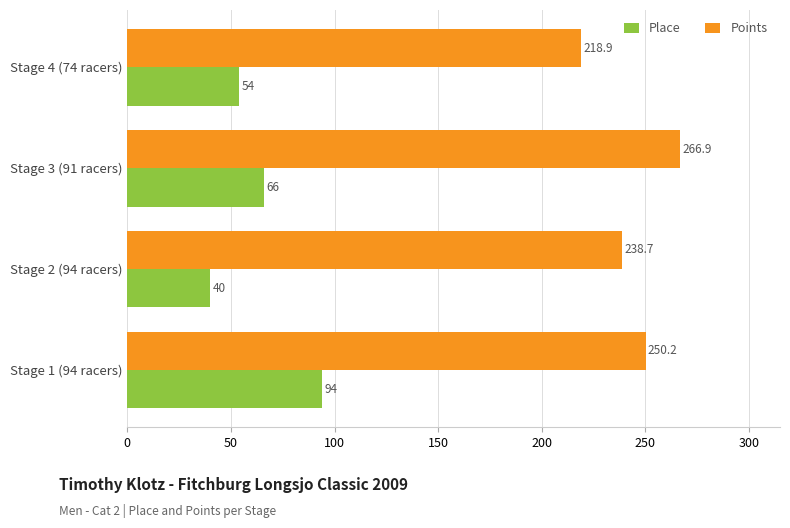

Which series has the largest range (max minus min)?

Place